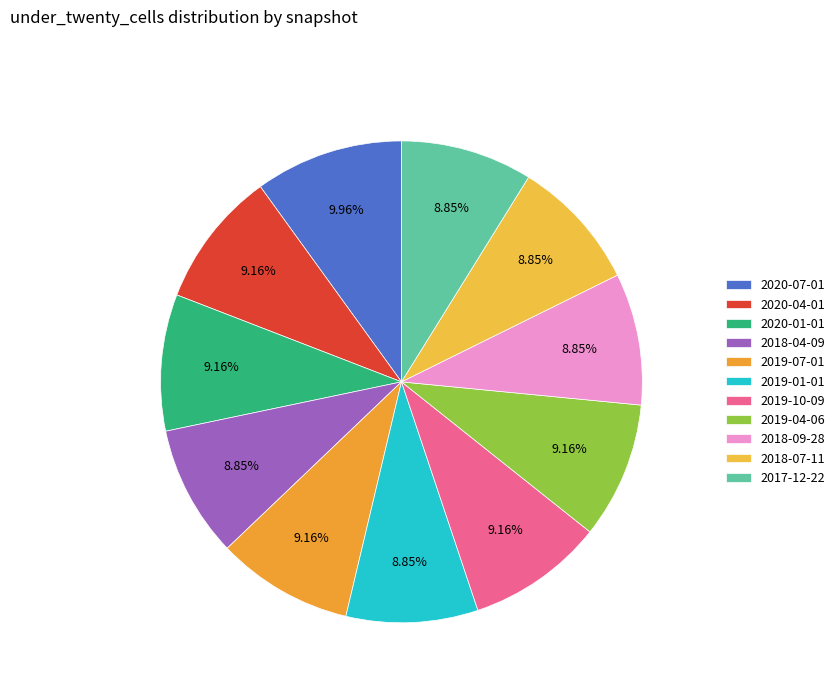

What is the change in value from 2018-04-09 to 2019-10-09?

+18